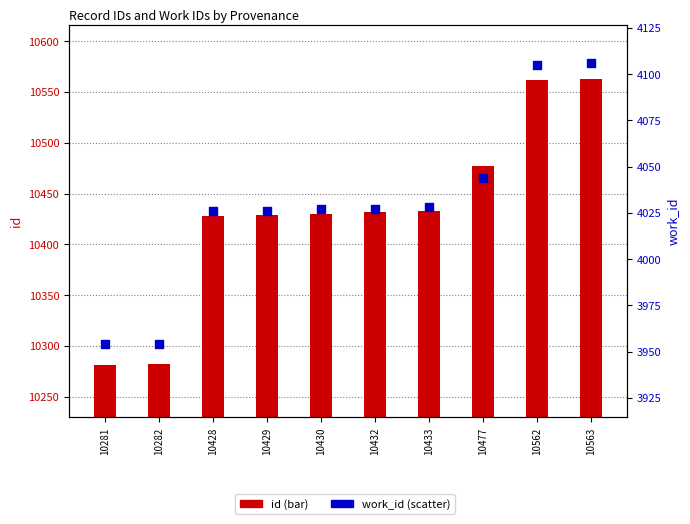

Which series reaches the maximum Y coordinate?

id